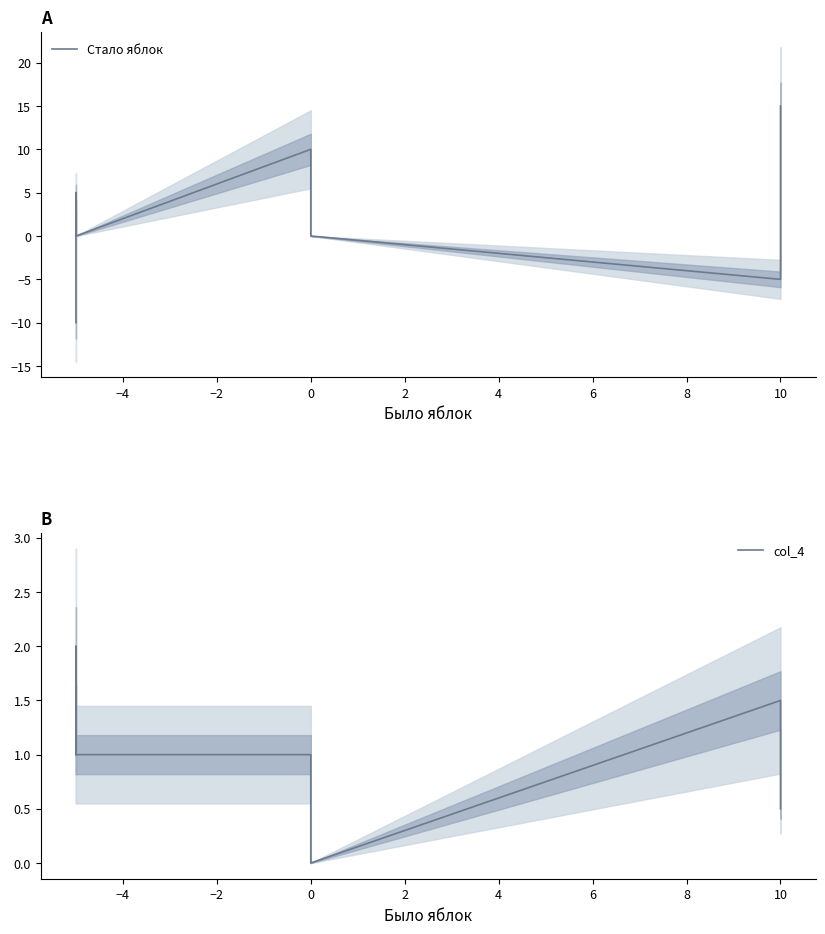

What is the difference between the highest and lowest values at 10?

14.5